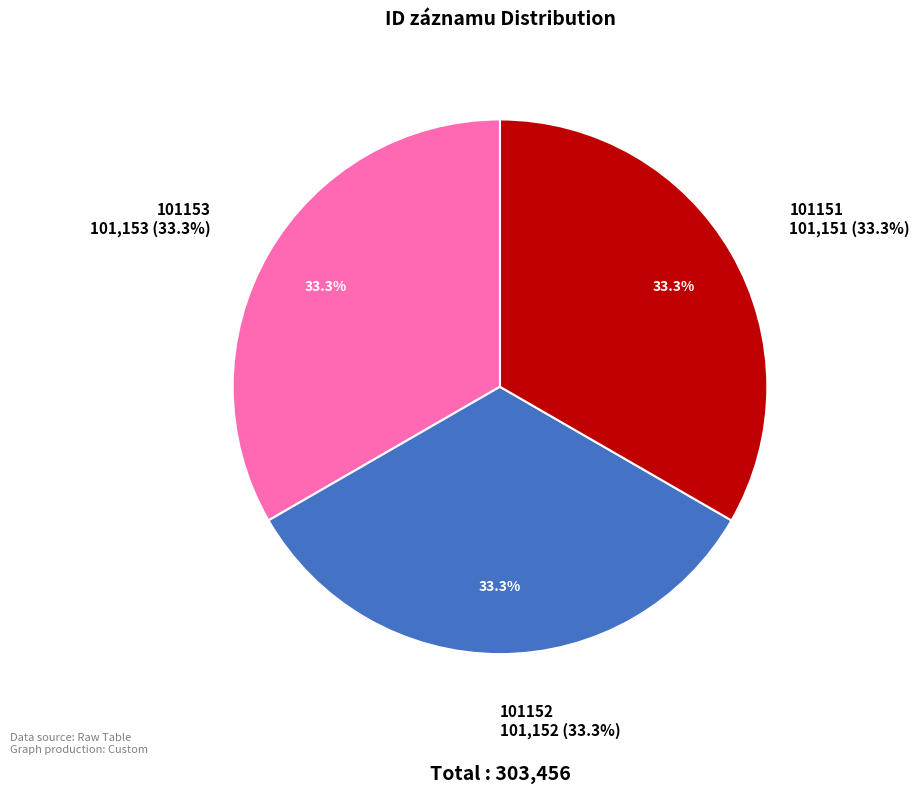

Is there any slice that represents more than half of the pie?

No